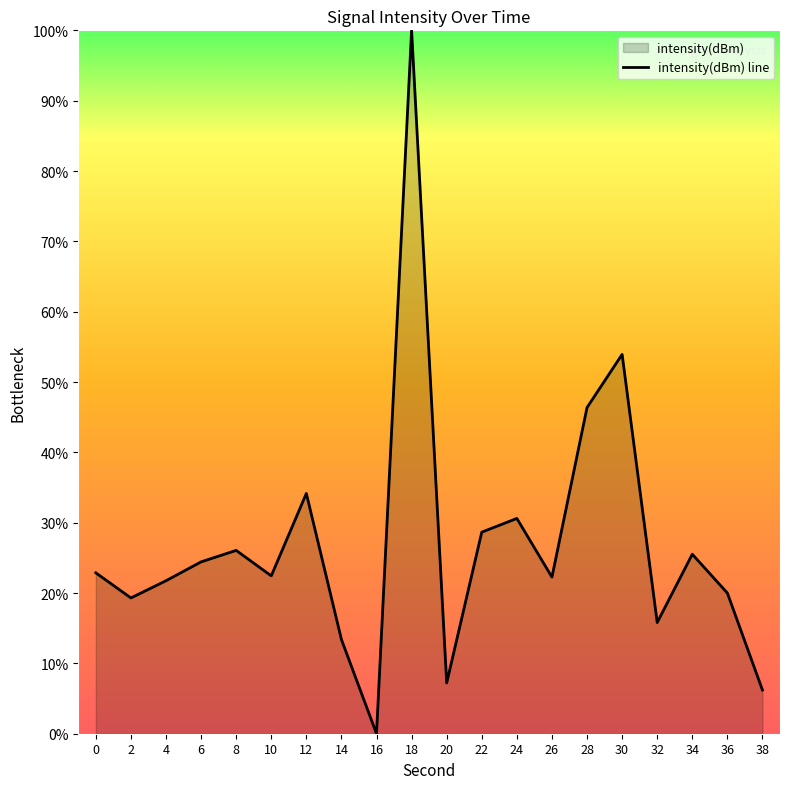

What is the difference between the maximum and minimum values?

100.0